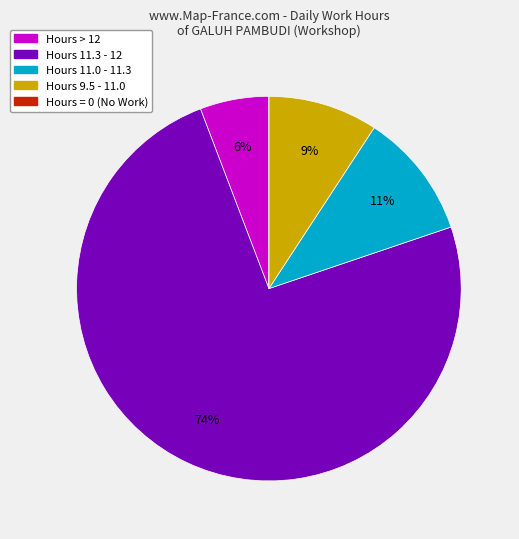

Does any single category account for the majority?

Yes